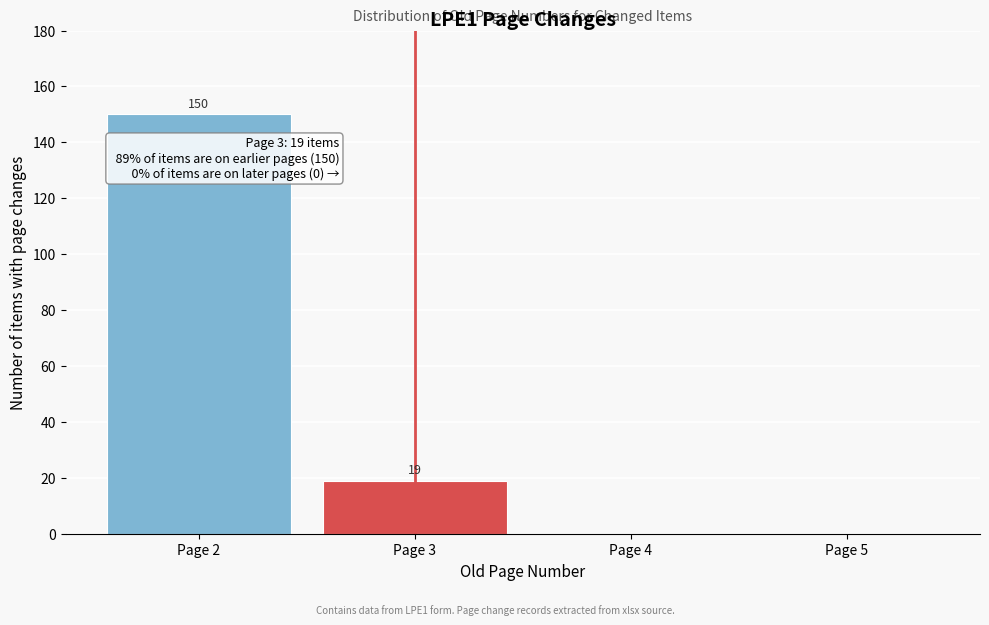

Over which range of the x-axis is the bar tallest?

1.5 to 2.5